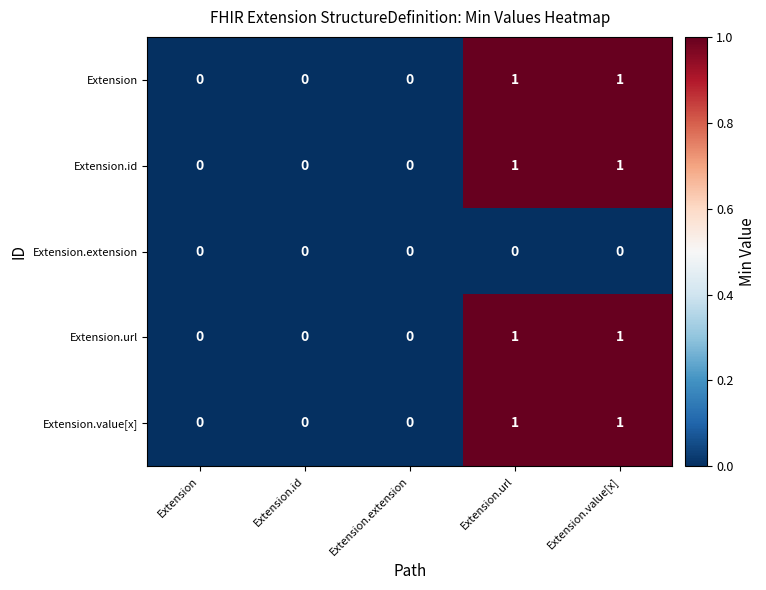

Reading left to right, what are all the values shown in this chart?

Extension: 0	0	0	1	1
Extension.id: 0	0	0	1	1
Extension.extension: 0	0	0	0	0
Extension.url: 0	0	0	1	1
Extension.value[x]: 0	0	0	1	1